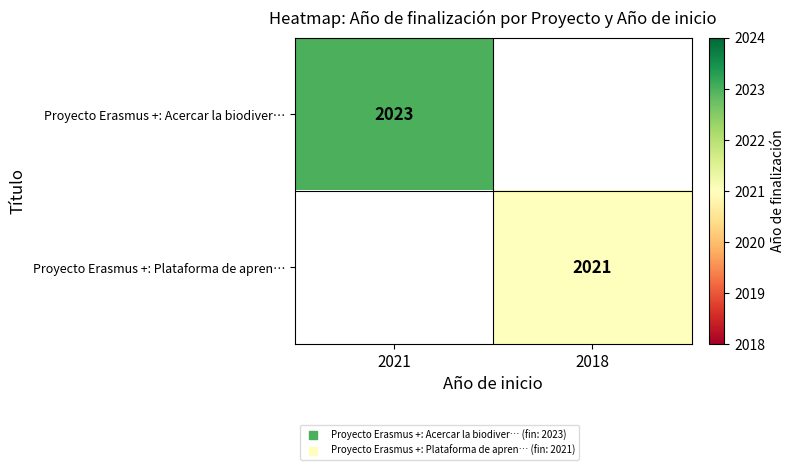

Which category has the highest value across all series?

2021